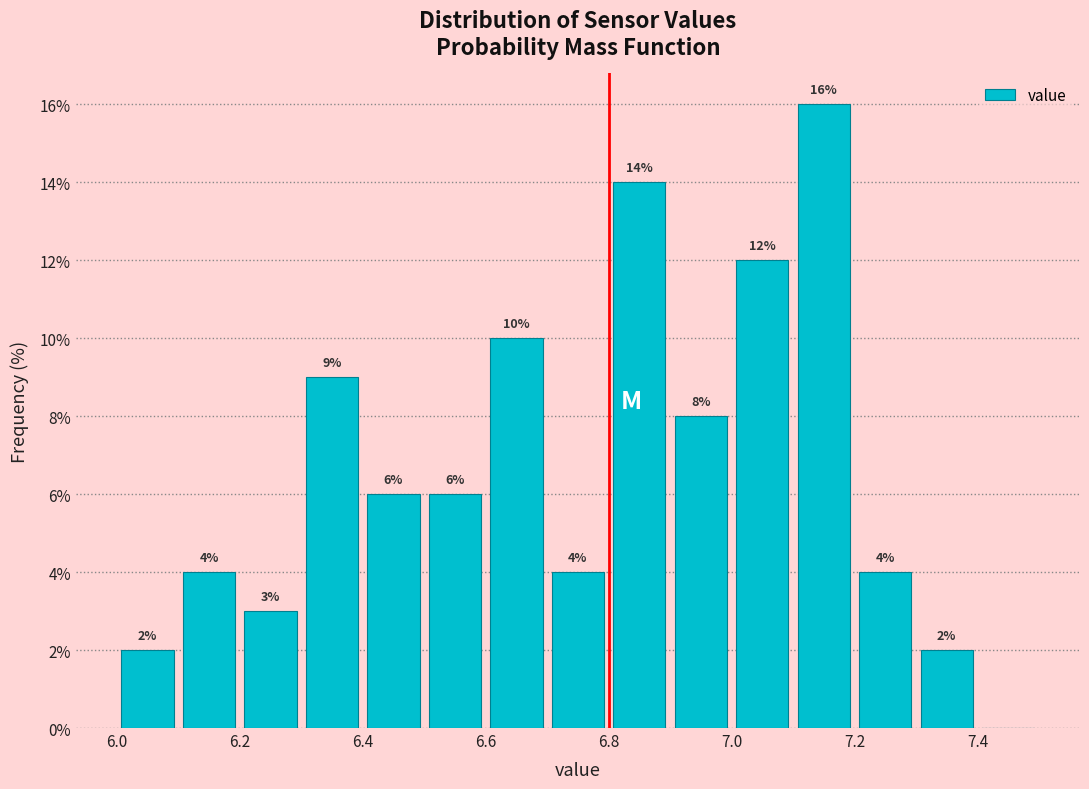

Which range on the x-axis has the tallest bar?

7.1 to 7.2